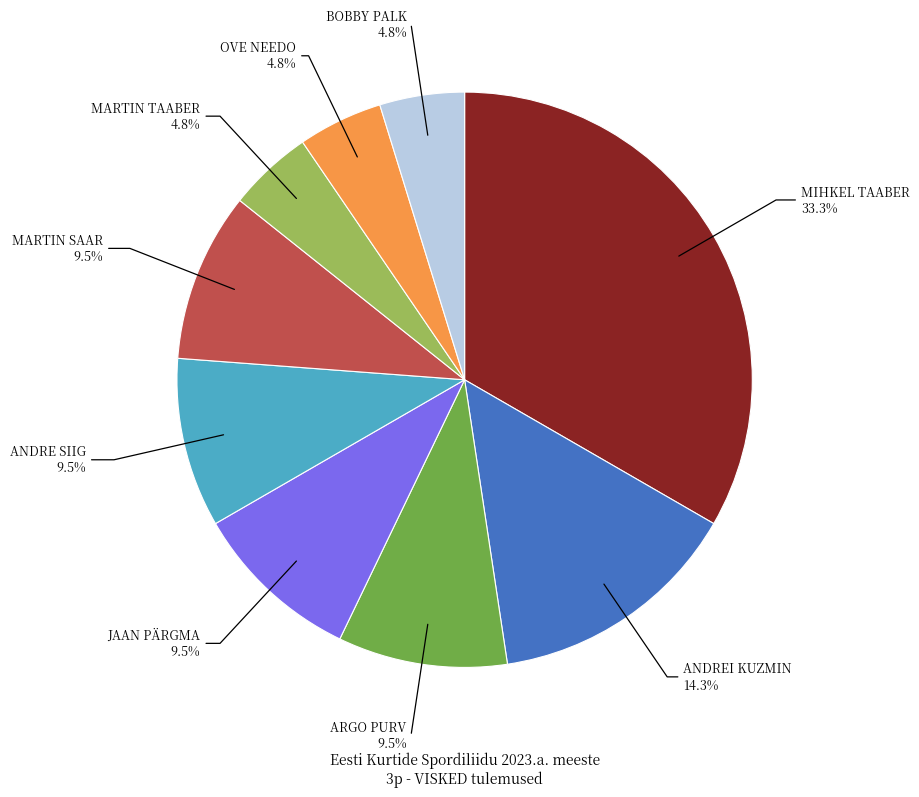

Is there a majority slice in this chart?

No